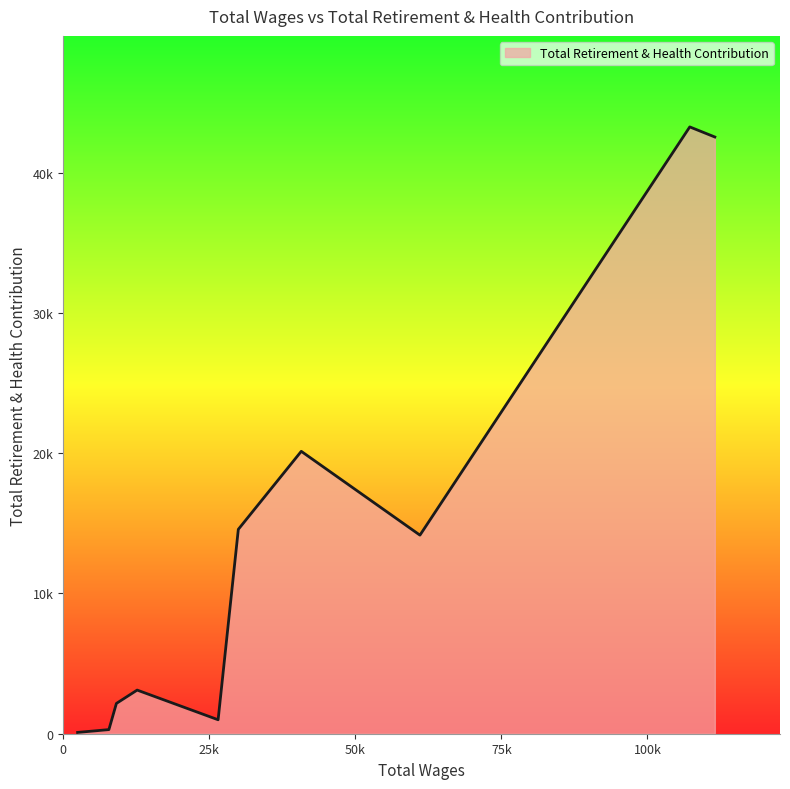

Does the chart display data point markers on the line(s)?

No